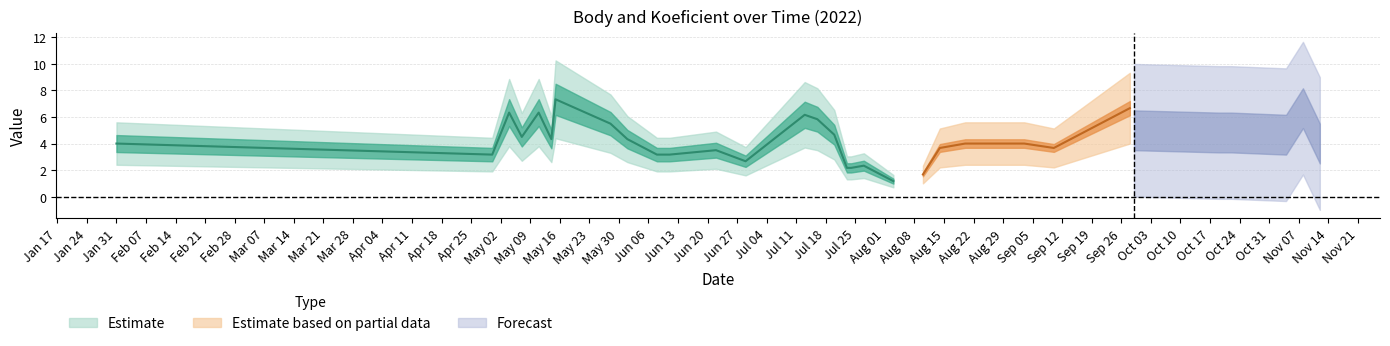

True or false: Koeficient has more than 0 points higher than both neighbors.

True